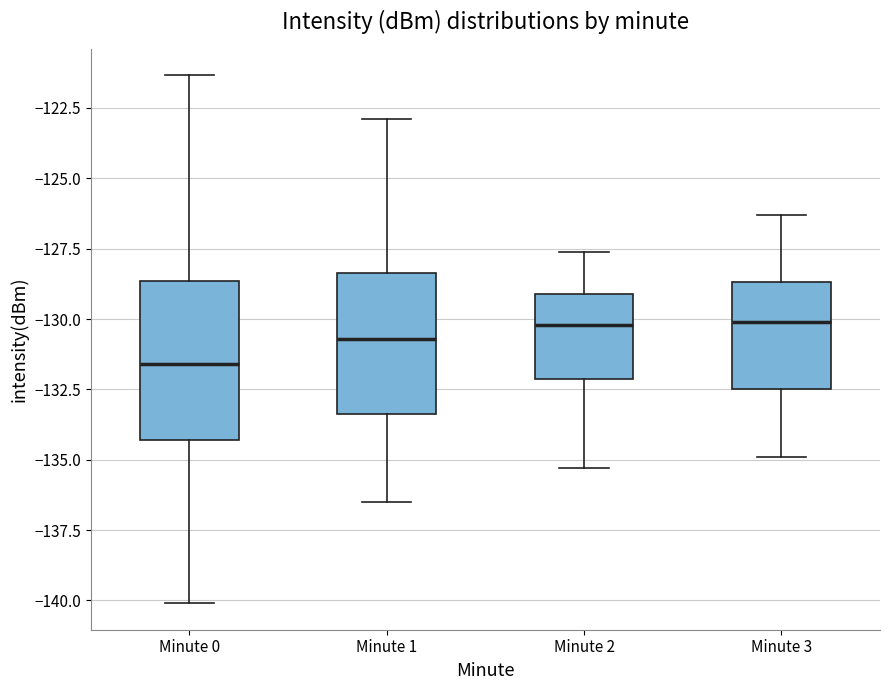

Reading left to right, transcribe this box plot: for each box, give where its median line is, the range the box spans, and where its two whiskers end, as read against the y-axis. The values are not printed on the chart, so give them approximately, as read against the axis.

Minute 0: median -131.5, box -134.5 to -128.5, whiskers -140.0 to -121.5
Minute 1: median -130.5, box -133.5 to -128.5, whiskers -136.5 to -123.0
Minute 2: median -130.0, box -132.0 to -129.0, whiskers -135.5 to -127.5
Minute 3: median -130.0, box -132.5 to -128.5, whiskers -135.0 to -126.5